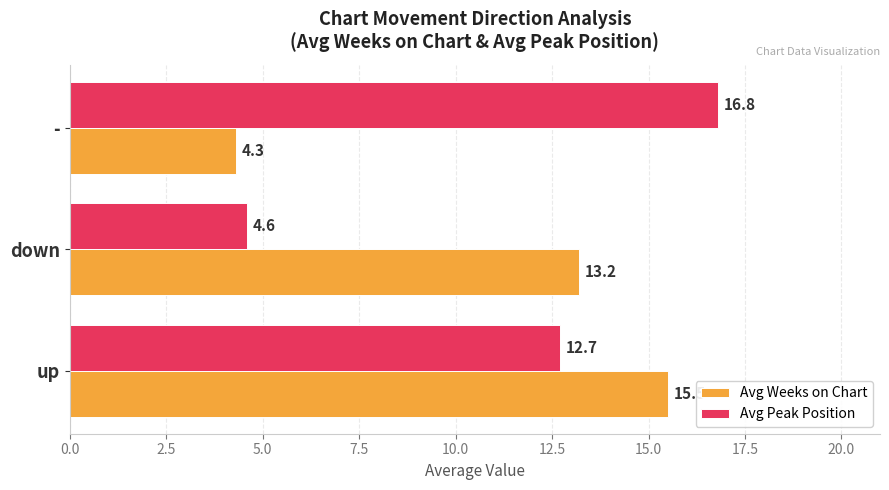

Rank the categories by Avg Peak Position value from highest to lowest.

-, up, down